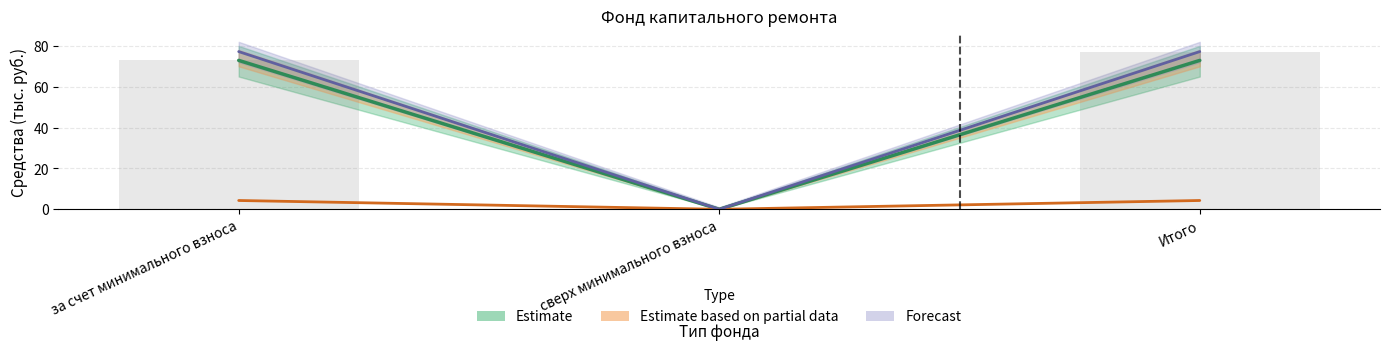

How many positive values does the Остаток конец series have?

2